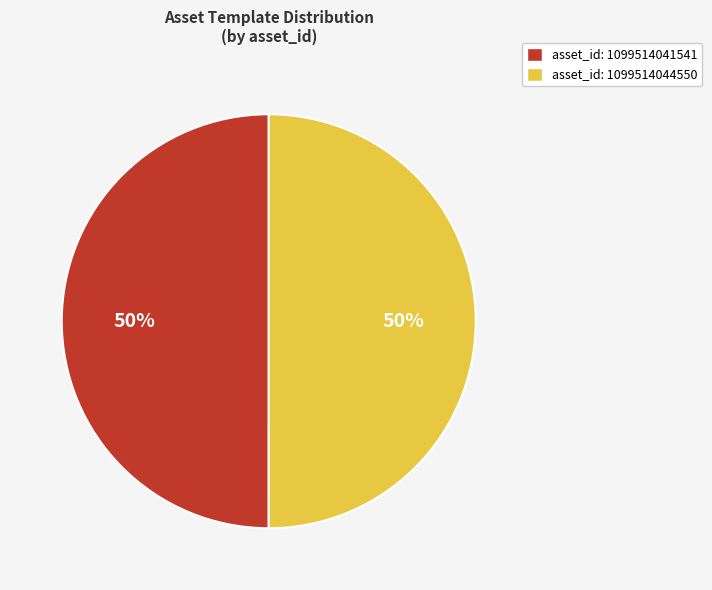

Combined, do asset_id: 1099514041541 and asset_id: 1099514044550 account for over 50%?

Yes